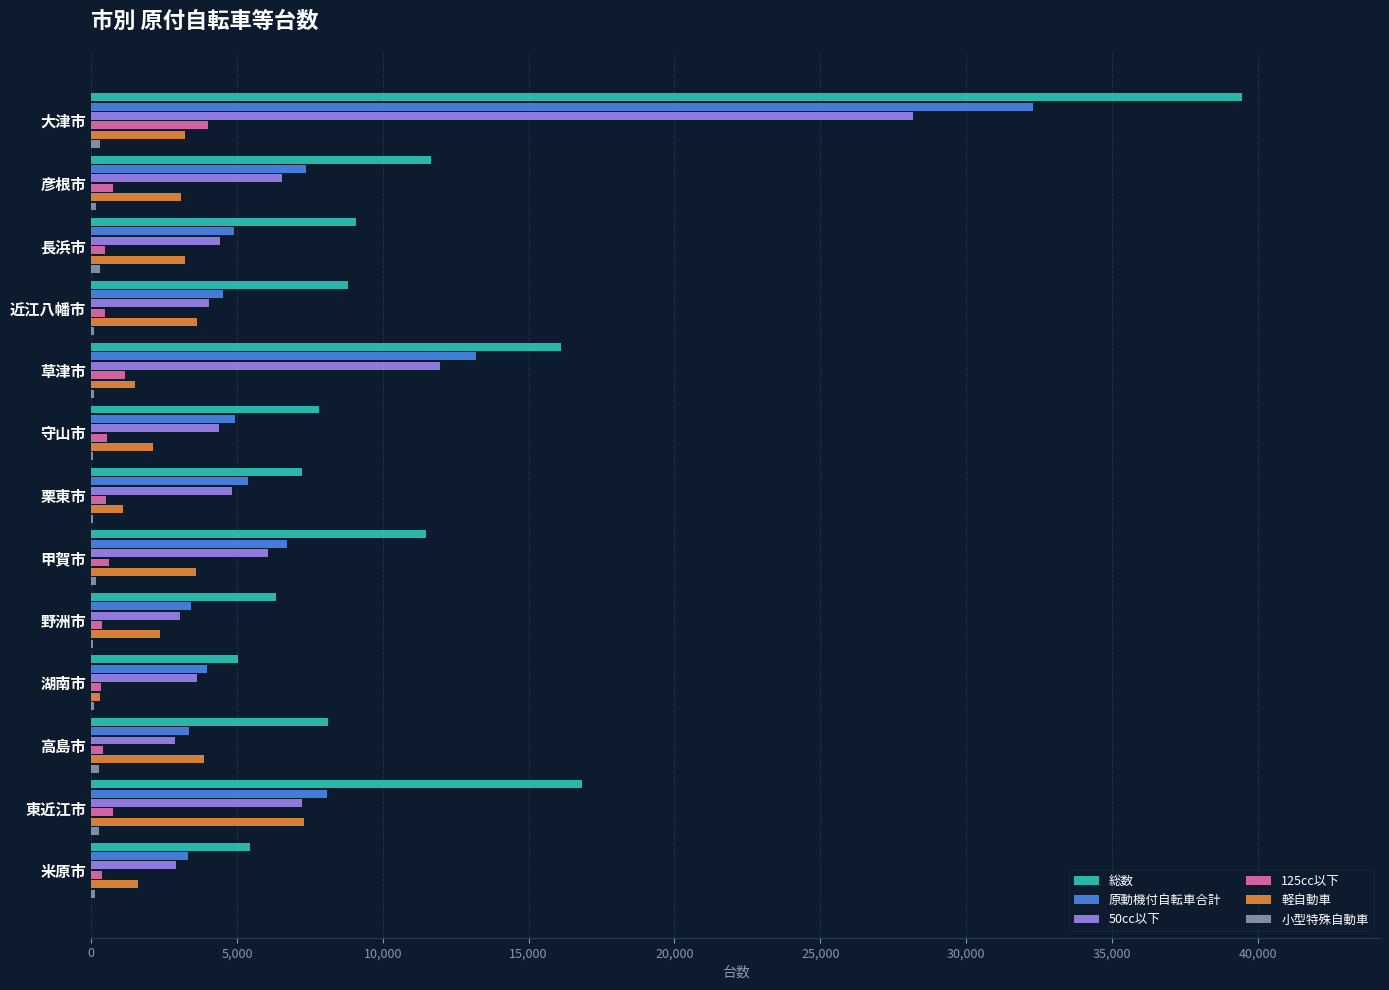

What is the greatest value displayed?

39453